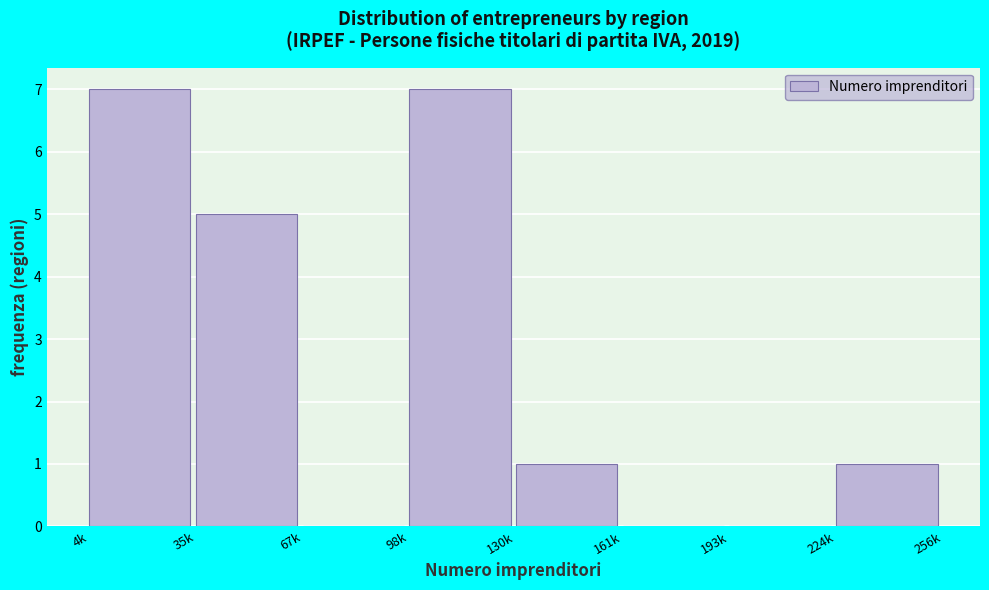

Reading left to right, transcribe all the data shown in this chart.

4k=7	35k=5	67k=0	98k=7	130k=1	161k=0	193k=0	224k=1